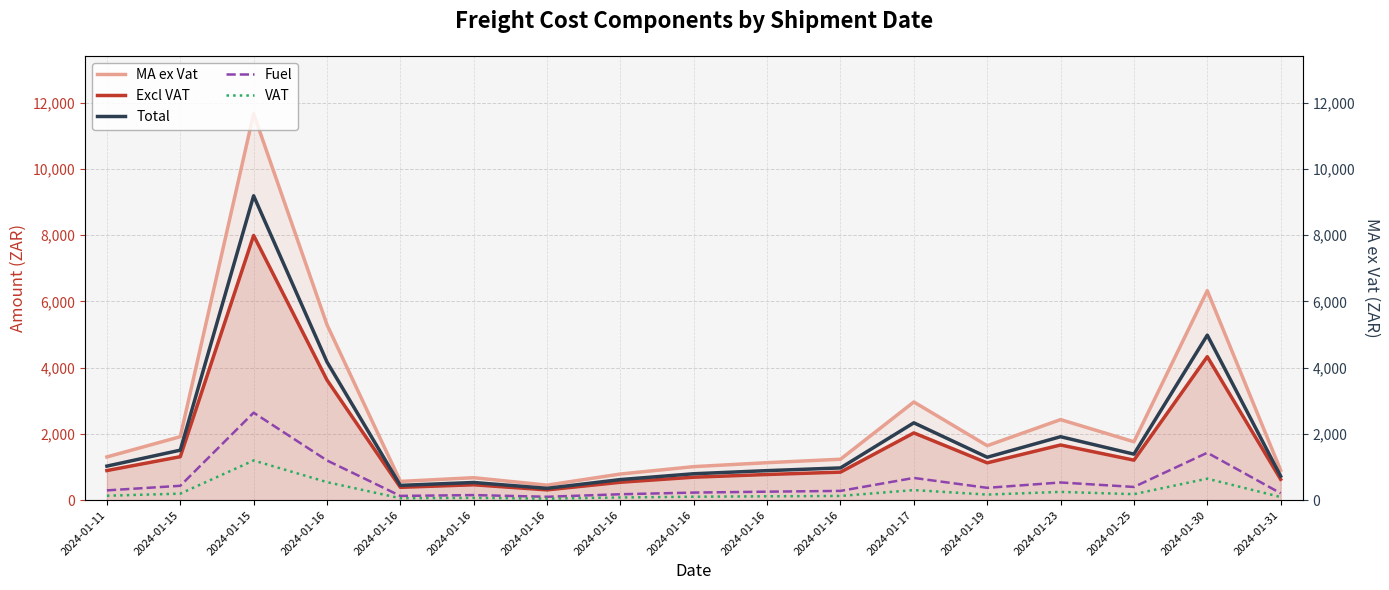

How many lines are shown in the chart?

5